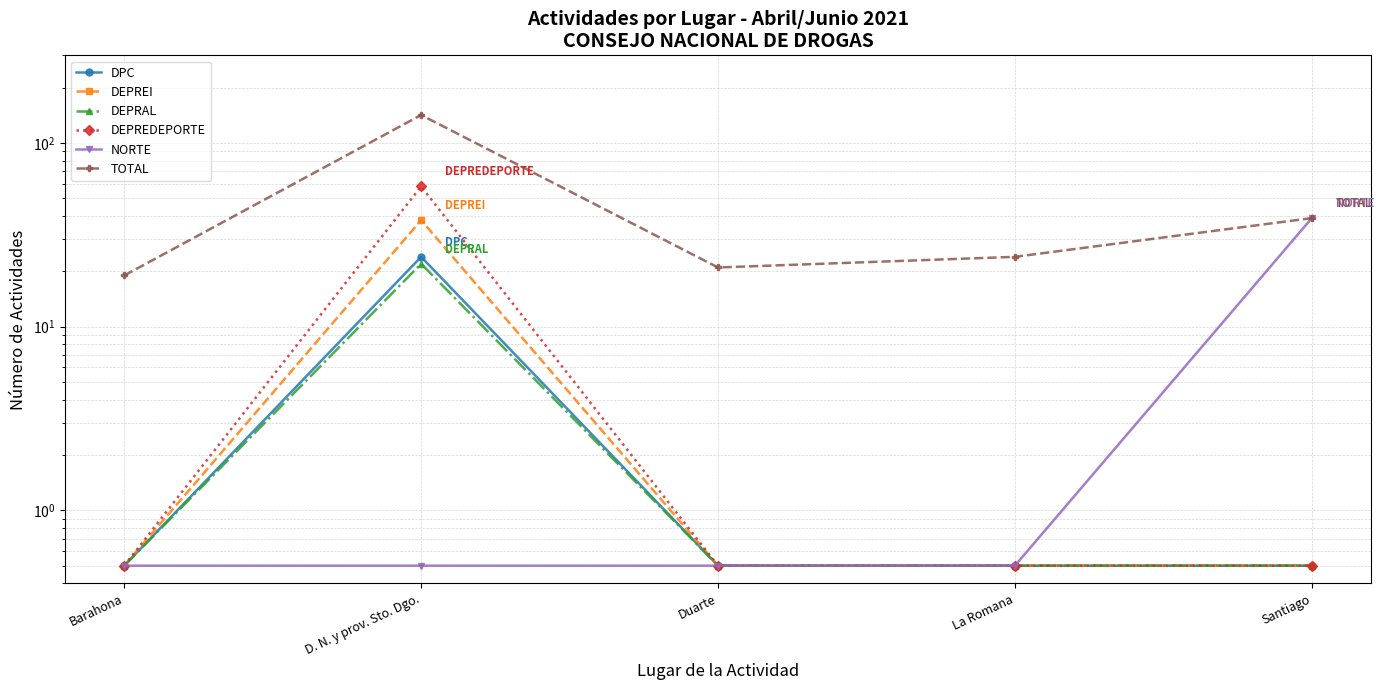

Rank the series at La Romana from highest to lowest value.

TOTAL, DPC, DEPREI, DEPRAL, DEPREDEPORTE, NORTE